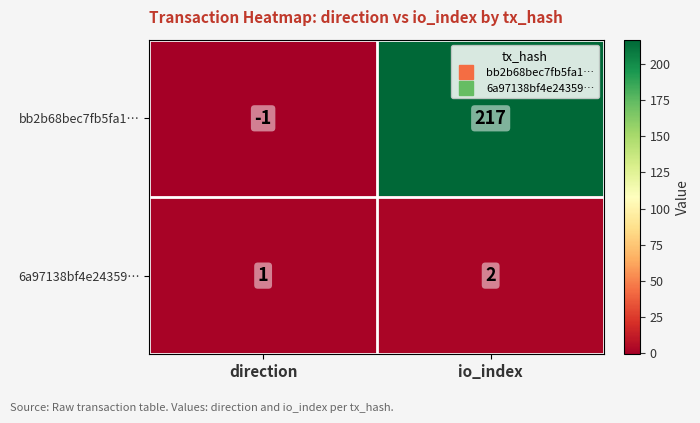

Where is bb2b68bec7fb5fa1… nearest to the value 108?

direction